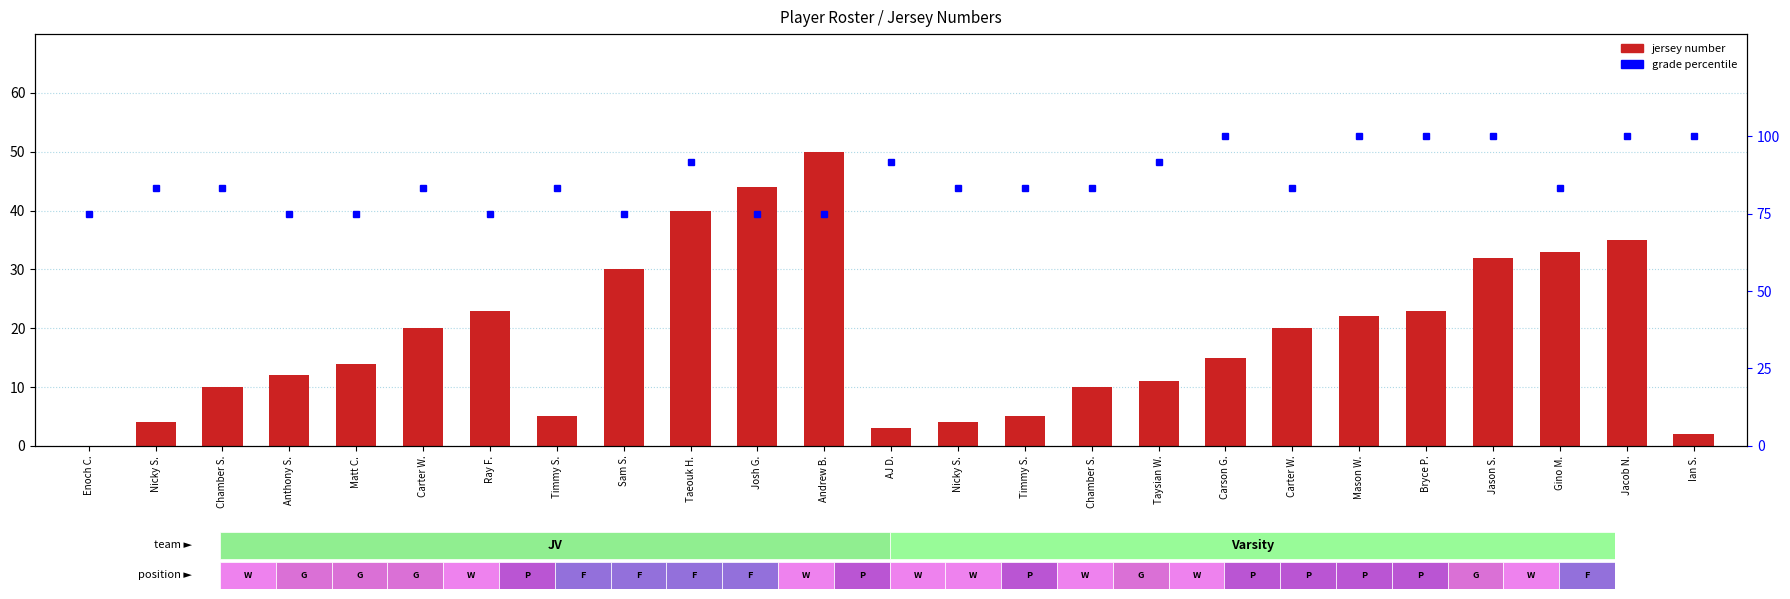

The jersey number series shows 29.0 at Carter W.. True or false?

False